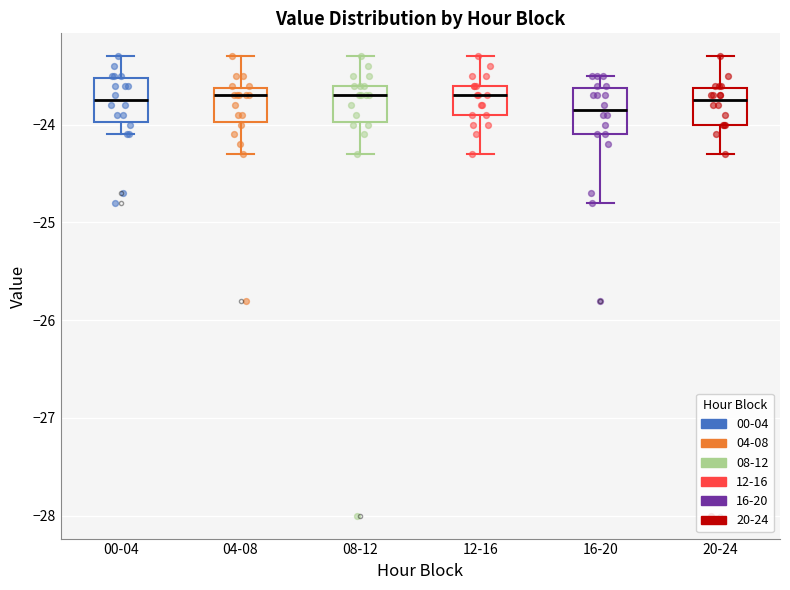

Reading left to right, transcribe this box plot: for each box, give where its median line is, the range the box spans, and where its two whiskers end, as read against the y-axis. The values are not printed on the chart, so give them approximately, as read against the axis.

00-04: median -23.7, box -24.0 to -23.5, whiskers -24.1 to -23.3
04-08: median -23.7, box -24.0 to -23.6, whiskers -24.3 to -23.3
08-12: median -23.7, box -24.0 to -23.6, whiskers -24.3 to -23.3
12-16: median -23.7, box -23.9 to -23.6, whiskers -24.3 to -23.3
16-20: median -23.8, box -24.1 to -23.6, whiskers -24.8 to -23.5
20-24: median -23.7, box -24.0 to -23.6, whiskers -24.3 to -23.3